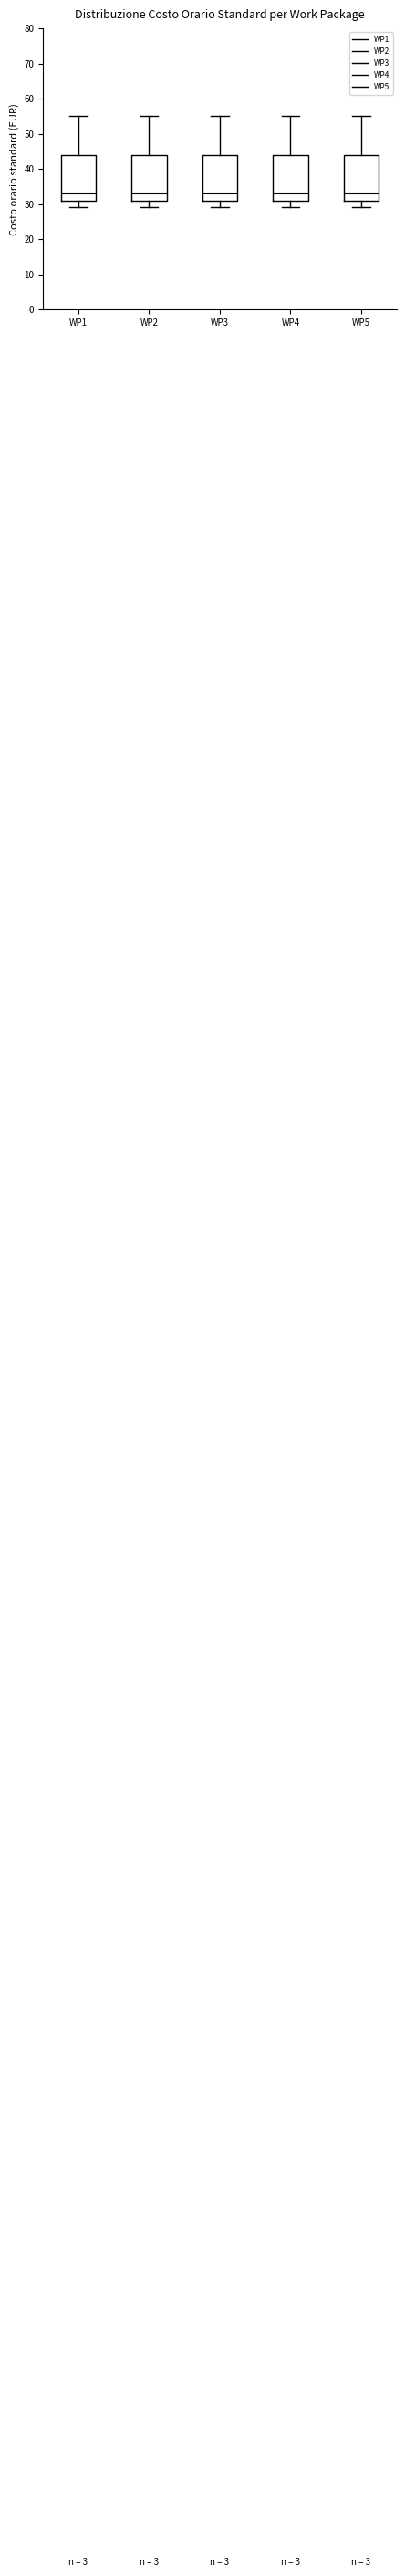

Where is the upper edge of the box for WP2 on the y-axis? The values are not printed on the chart, so give them approximately, as read against the axis.

44